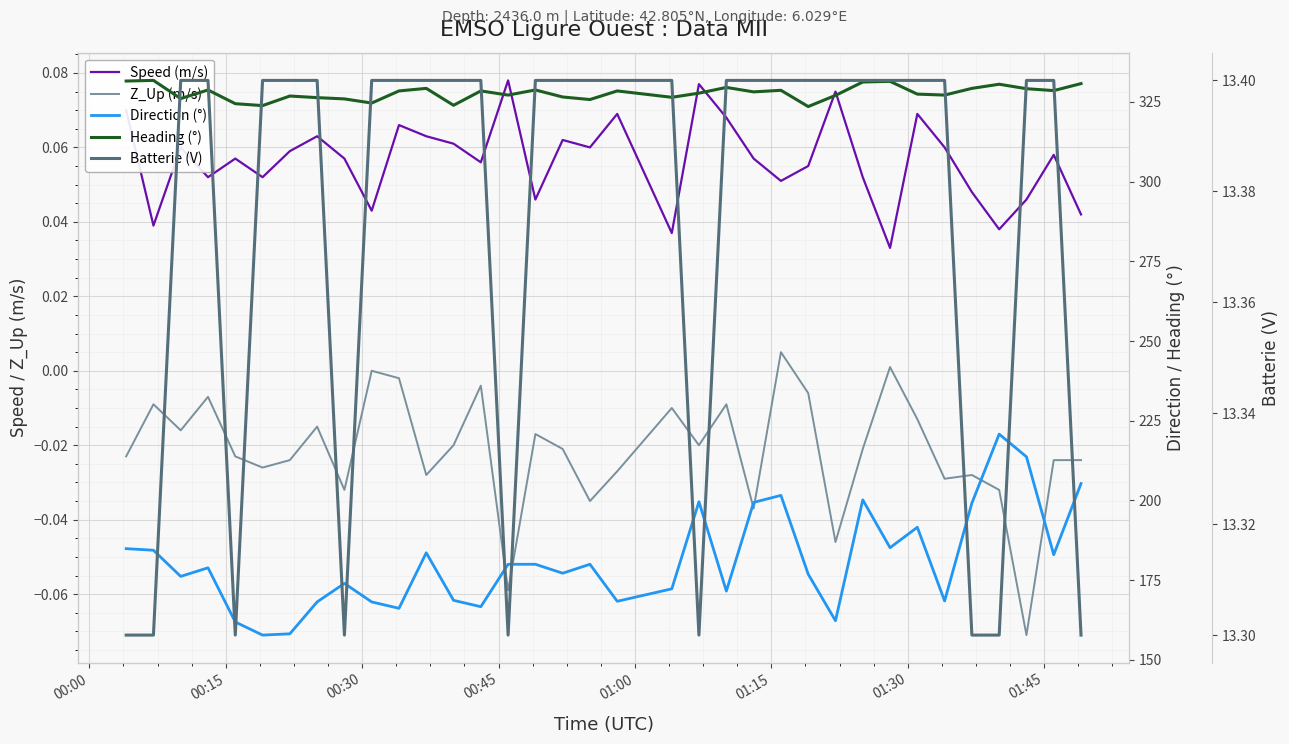

What is the total value across all series at 00:15?

529.4